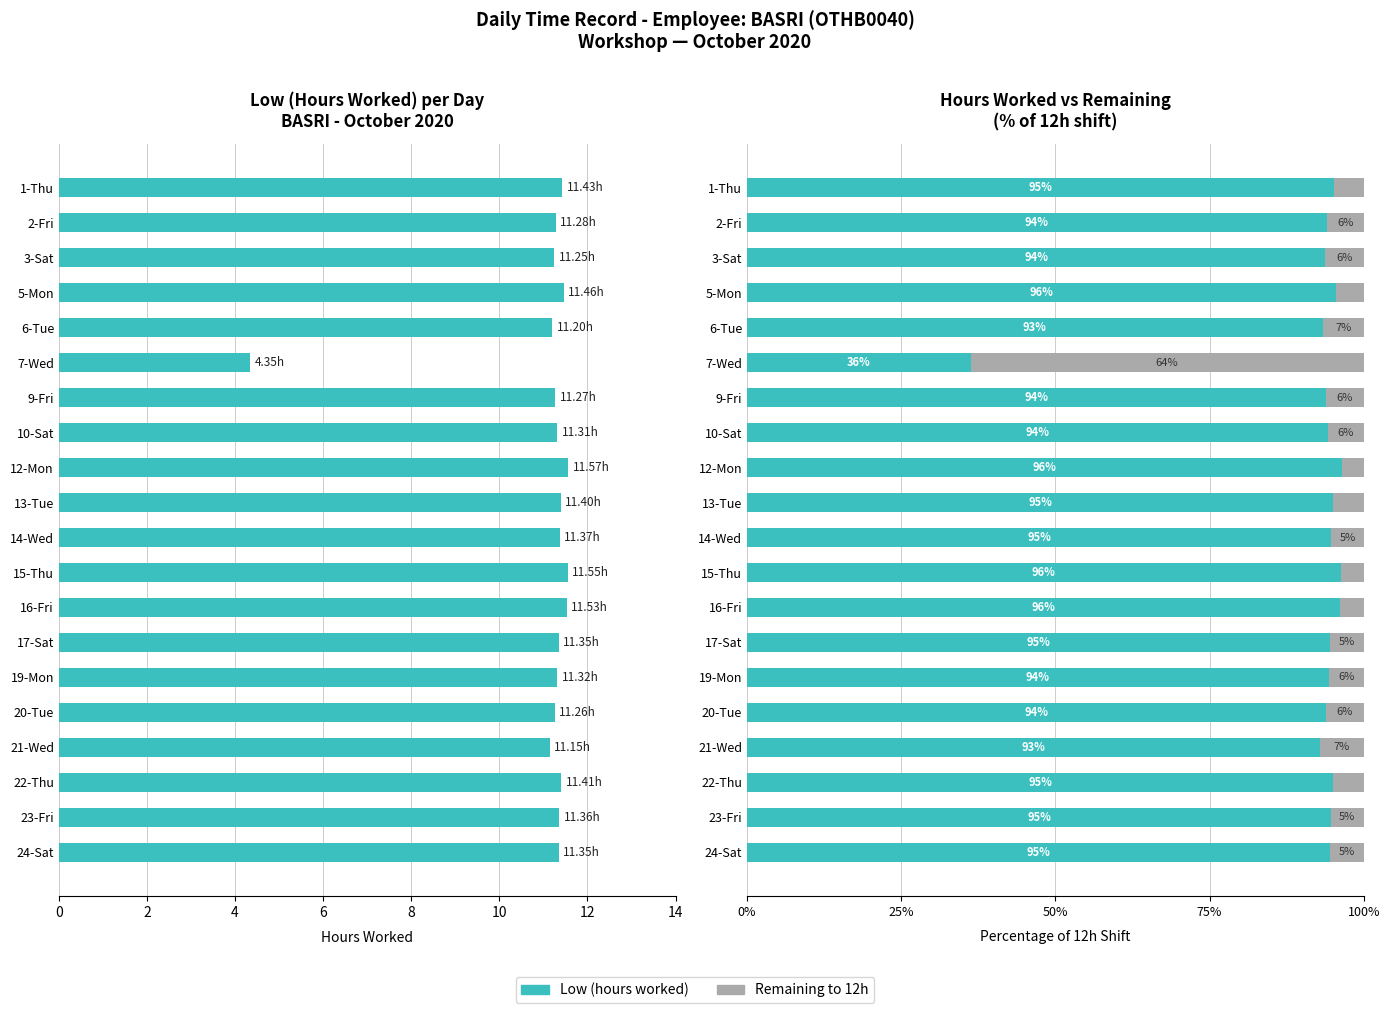

What is the label of the 8th bar from the right?

16-Fri